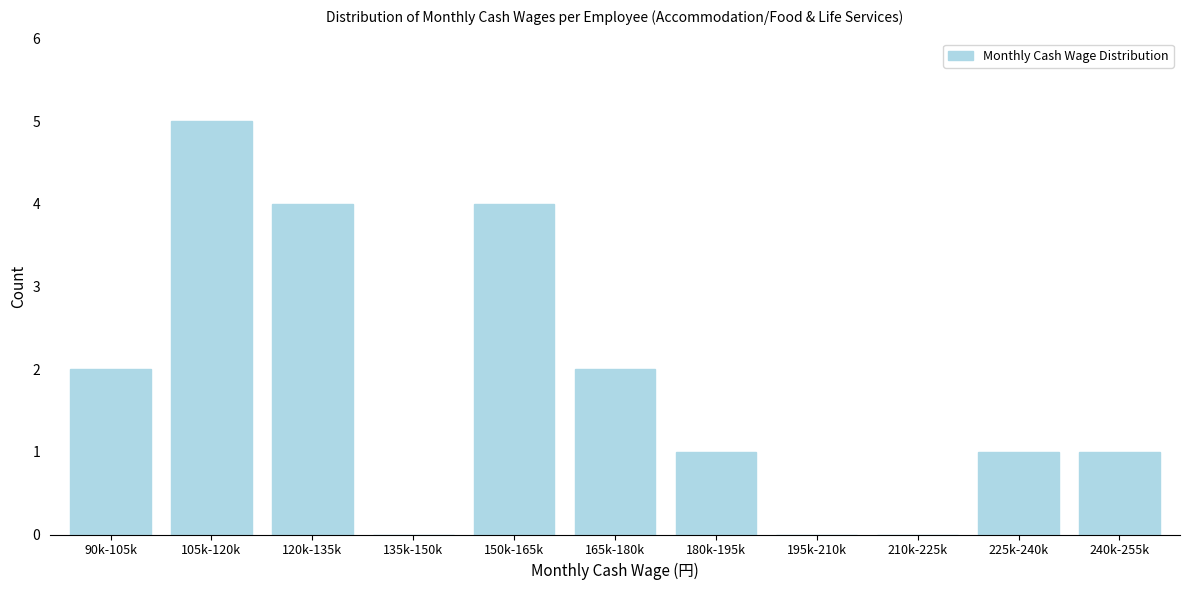

Reading left to right, transcribe all the data shown in this chart.

90k-105k=2	105k-120k=5	120k-135k=4	135k-150k=0	150k-165k=4	165k-180k=2	180k-195k=1	195k-210k=0	210k-225k=0	225k-240k=1	240k-255k=1